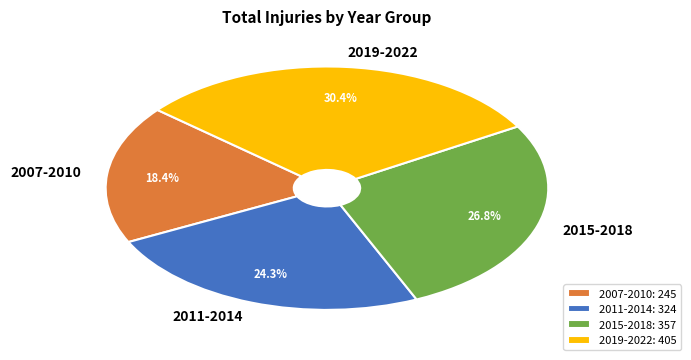

Combined, what portion of the pie is 2019-2022 and 2011-2014?

54.8%